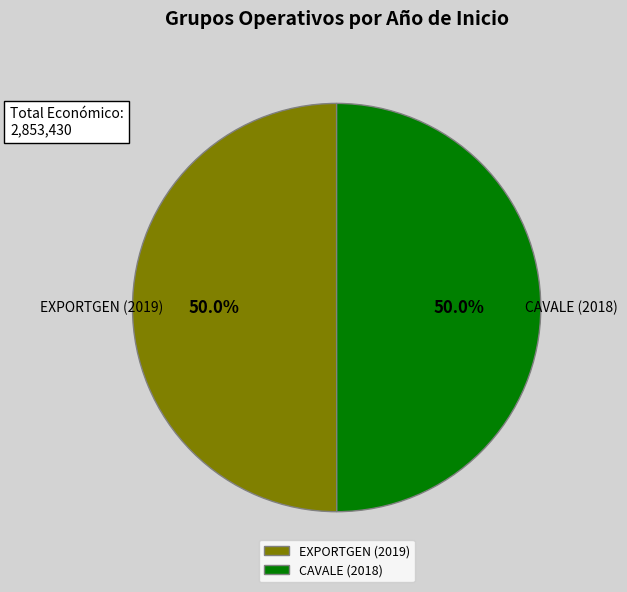

Is the sum of CAVALE (2018) and EXPORTGEN (2019) greater than half?

Yes